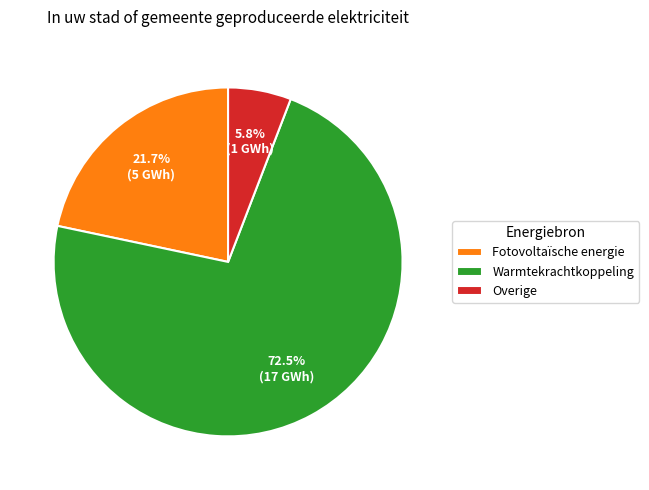

What is the largest slice in the pie chart?

Warmtekrachtkoppeling